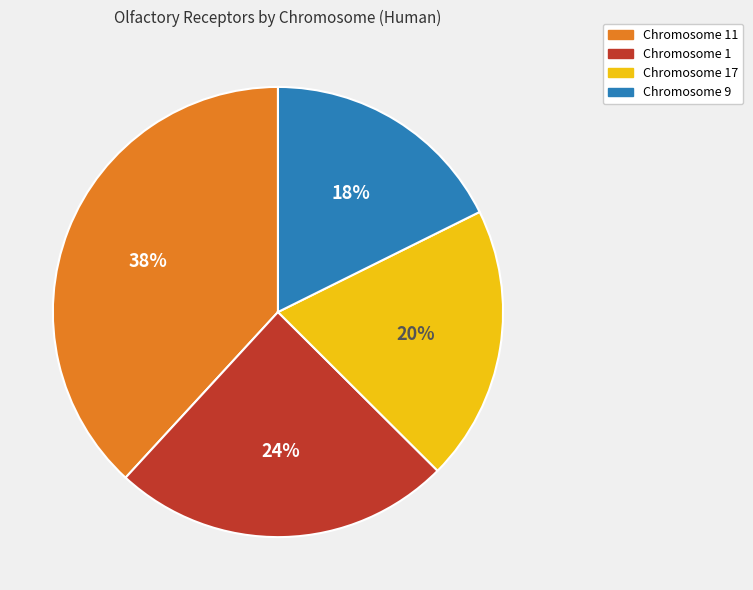

What is the ratio of the value at Chromosome 9 to the value at Chromosome 17?

0.9